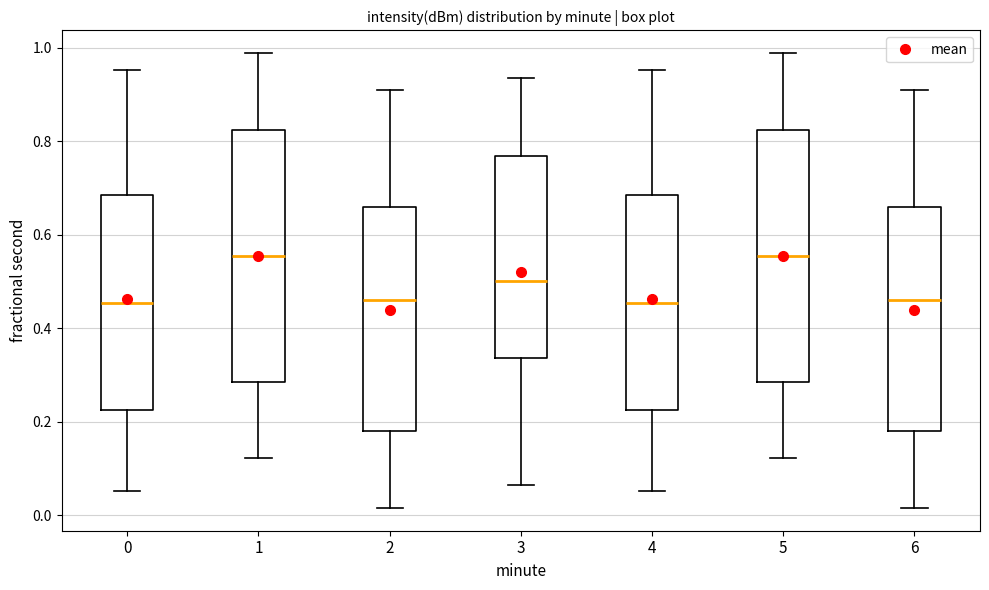

Reading left to right, transcribe this box plot: for each box, give where its median line is, the range the box spans, and where its two whiskers end, as read against the y-axis. The values are not printed on the chart, so give them approximately, as read against the axis.

0: median 0.46, box 0.22 to 0.68, whiskers 0.06 to 0.96
1: median 0.56, box 0.28 to 0.82, whiskers 0.12 to 0.98
2: median 0.46, box 0.18 to 0.66, whiskers 0.02 to 0.92
3: median 0.50, box 0.34 to 0.76, whiskers 0.06 to 0.94
4: median 0.46, box 0.22 to 0.68, whiskers 0.06 to 0.96
5: median 0.56, box 0.28 to 0.82, whiskers 0.12 to 0.98
6: median 0.46, box 0.18 to 0.66, whiskers 0.02 to 0.92